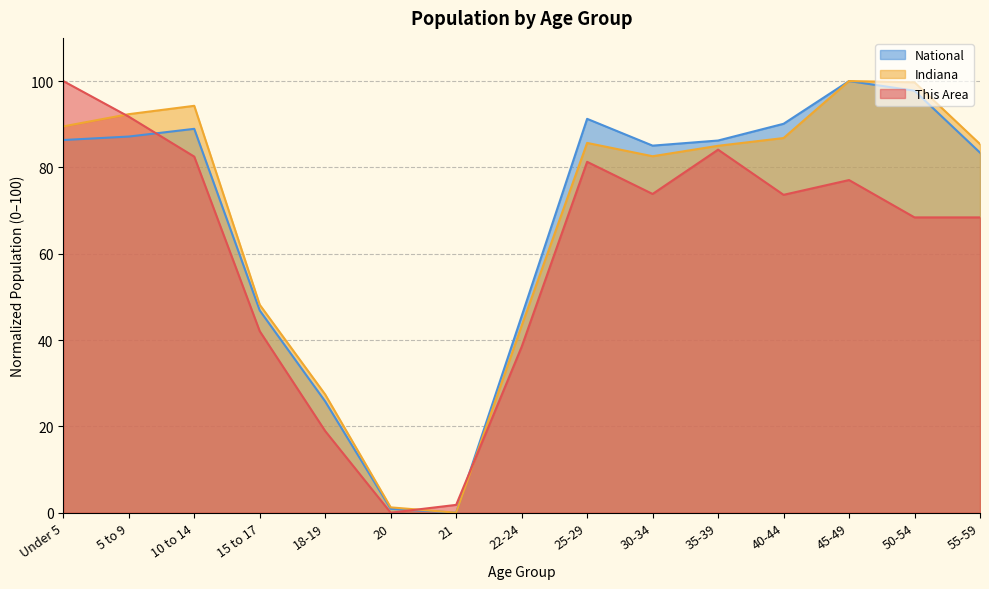

What is the difference between the maximum and second lowest values in the Indiana series?

98.8